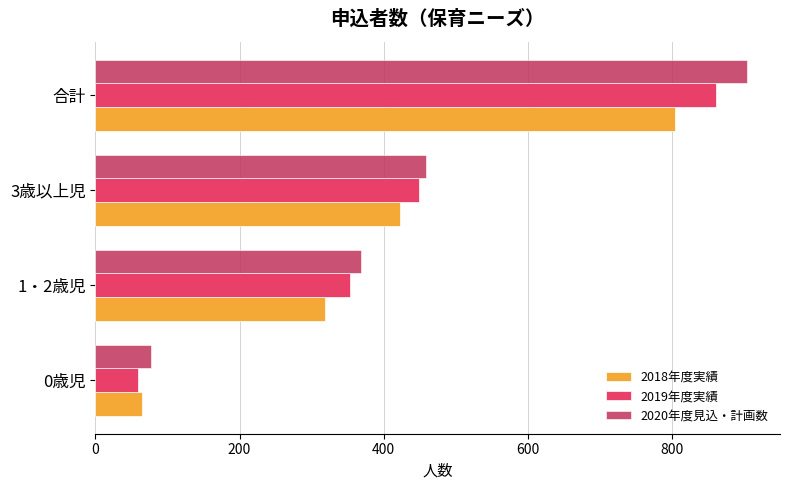

List the series in order of their overall mean, highest first.

2020年度見込・計画数, 2019年度実績, 2018年度実績